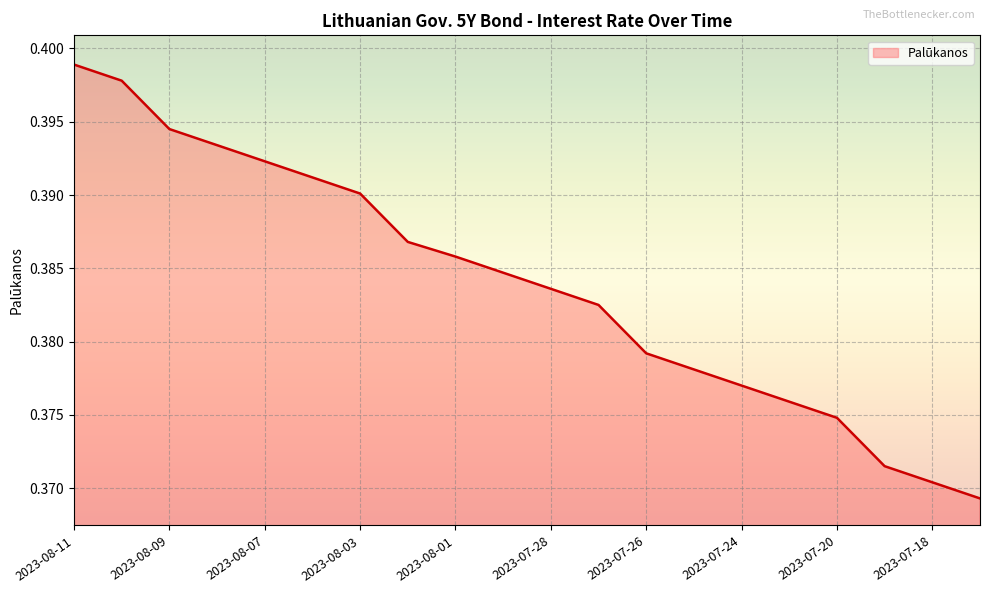

Reading left to right, what are all the values shown in this chart?

2023-08-11=0.4	2023-08-10=0.4	2023-08-09=0.4	2023-08-08=0.4	2023-08-07=0.4	2023-08-04=0.4	2023-08-03=0.4	2023-08-02=0.4	2023-08-01=0.4	2023-07-31=0.4	2023-07-28=0.4	2023-07-27=0.4	2023-07-26=0.4	2023-07-25=0.4	2023-07-24=0.4	2023-07-21=0.4	2023-07-20=0.4	2023-07-19=0.4	2023-07-18=0.4	2023-07-17=0.4